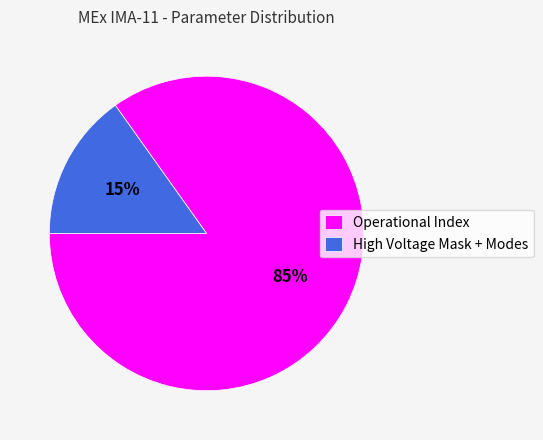

Is there any slice that represents more than half of the pie?

Yes